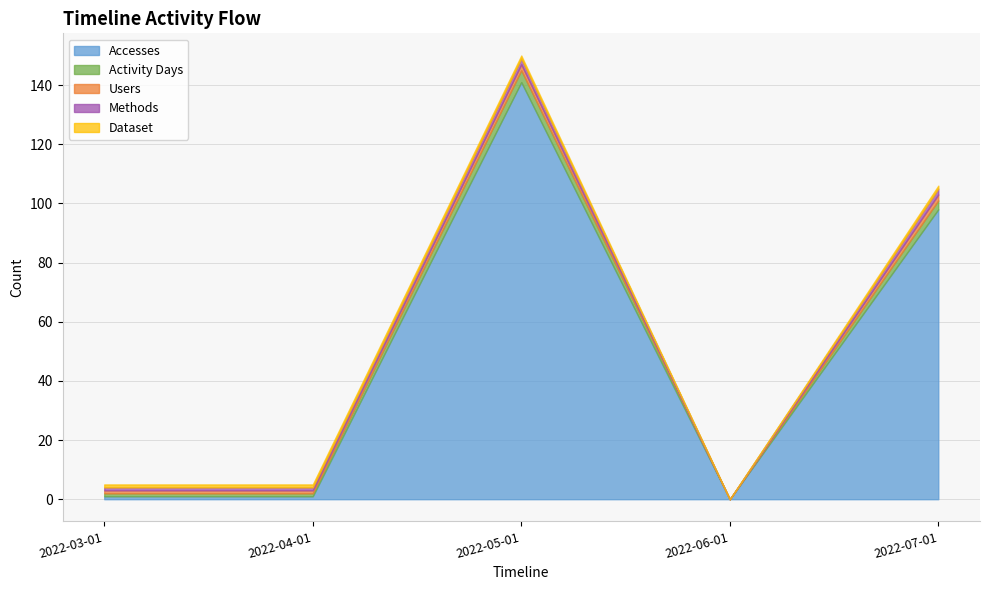

Which has a higher value, 2022-03-01 or 2022-06-01?

2022-03-01